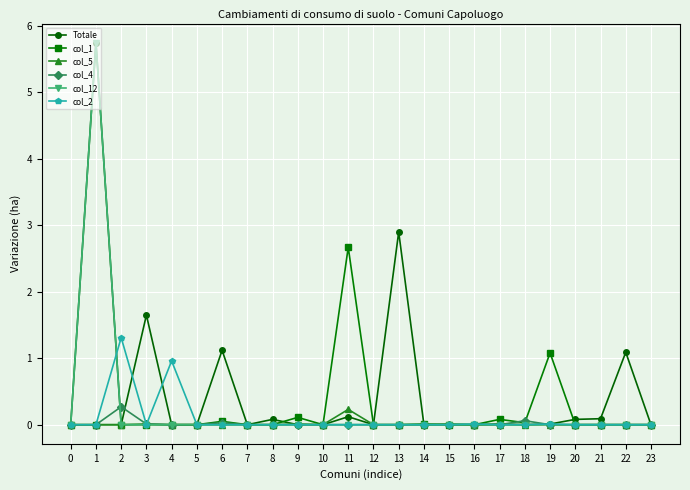

At which category does col_2 reach its first local peak?

2